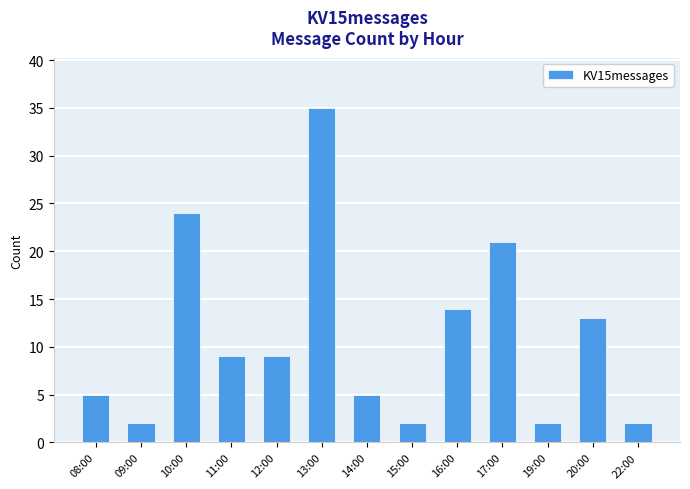

Reading left to right, transcribe all the data shown in this chart.

5	2	24	9	9	35	5	2	14	21	2	13	2